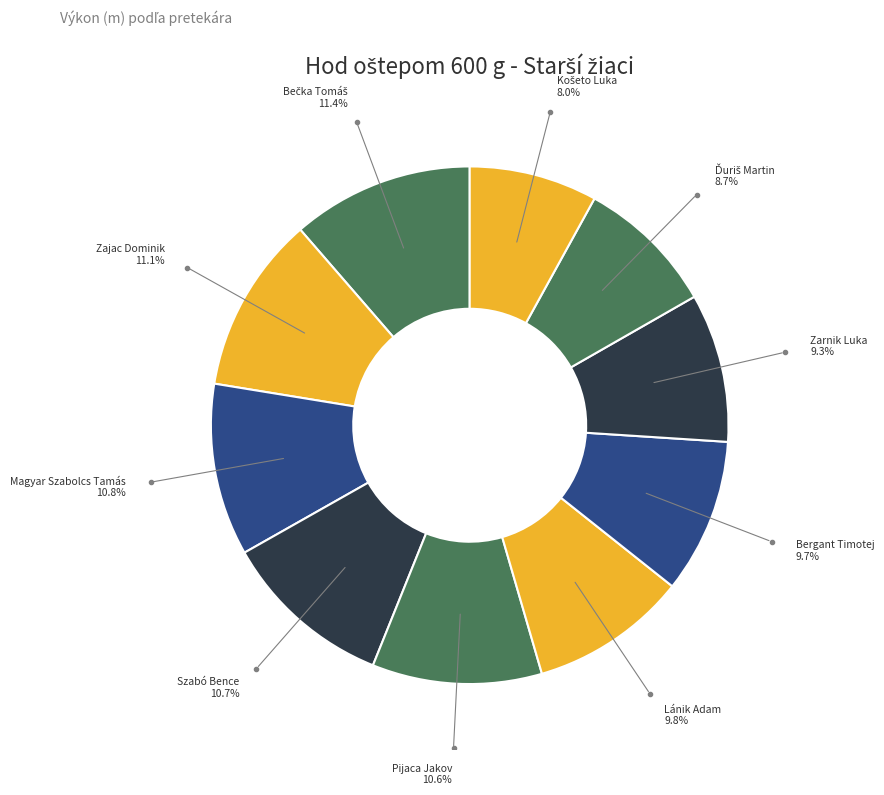

How many slices are in this pie chart?

10